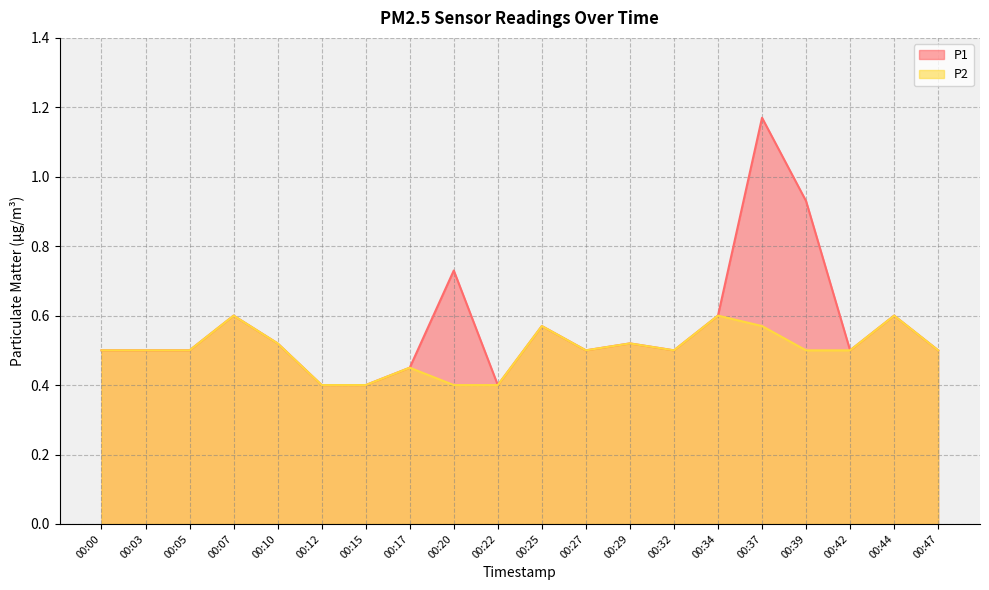

Which category has the highest value across all series?

00:37